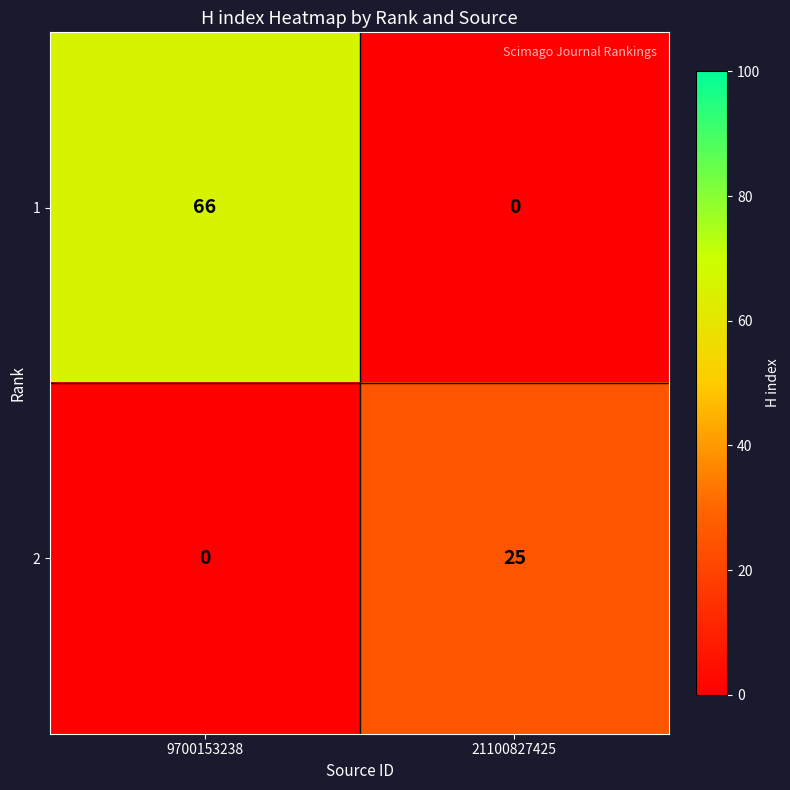

Rank the series at 21100827425 from highest to lowest value.

2, 1